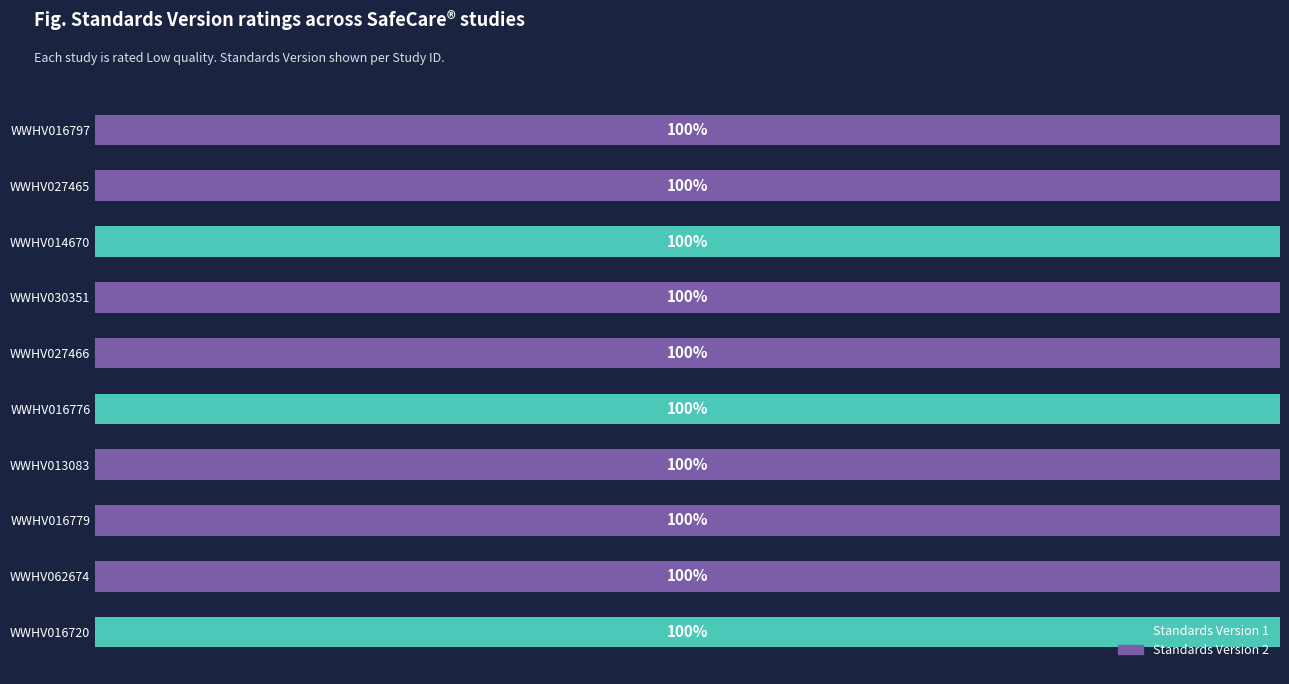

What are all the series names shown in the legend?

Standards Version 1, Standards Version 2